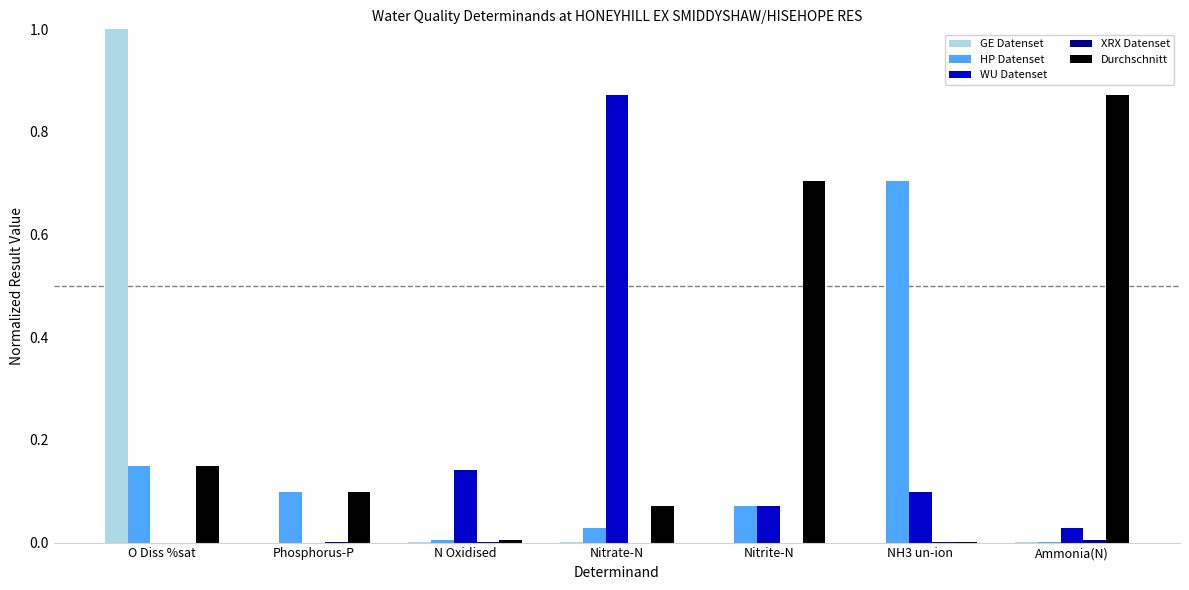

Between O Diss %sat and N Oxidised, which series saw the biggest shift?

GE Datenset